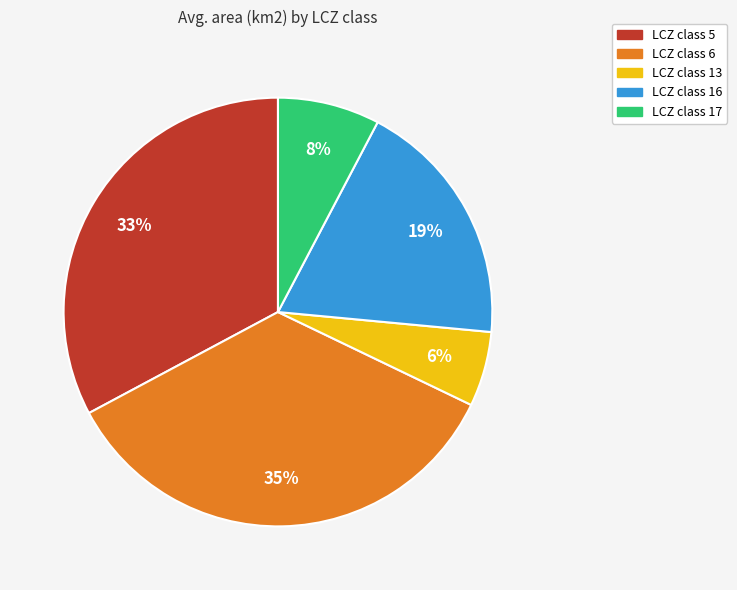

Combined, do LCZ class 17 and LCZ class 13 account for over 50%?

No